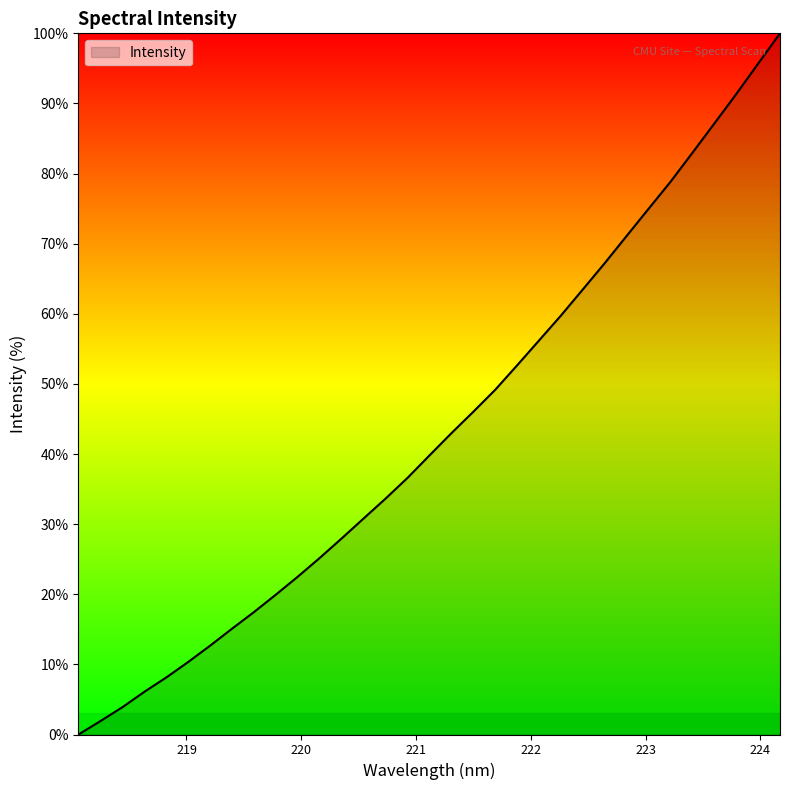

What is the greatest value displayed?

100.0